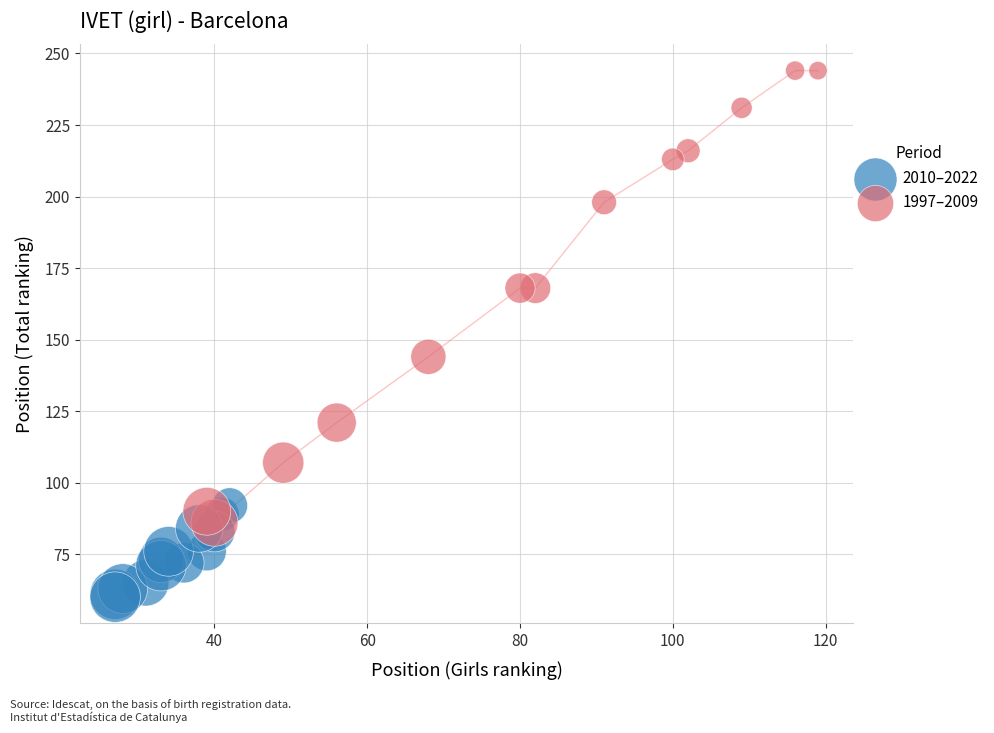

Which series reaches the minimum Y coordinate?

2010–2022